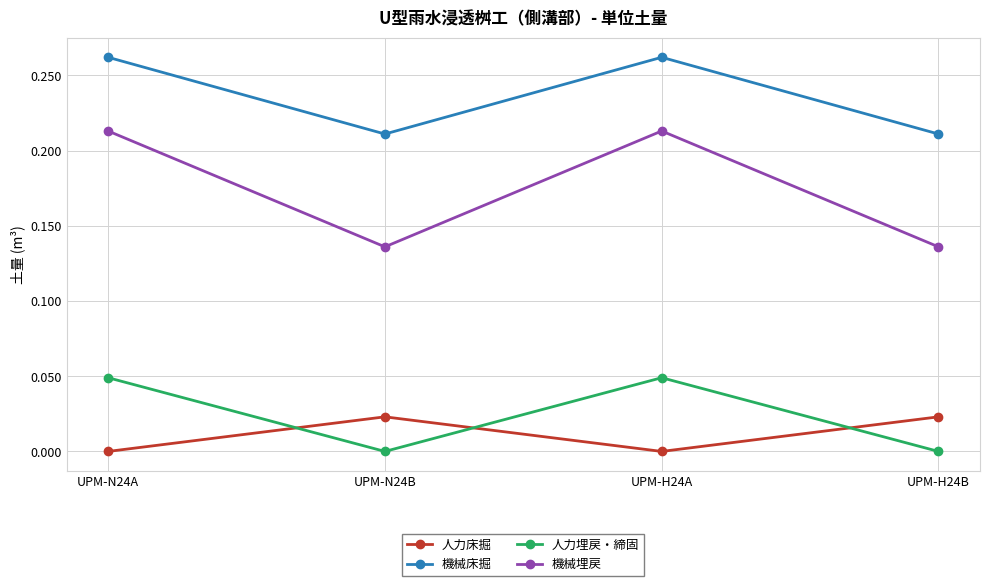

Is the value of 機械床掘 at UPM-H24B greater than the value of 人力床掘 at UPM-N24B?

Yes